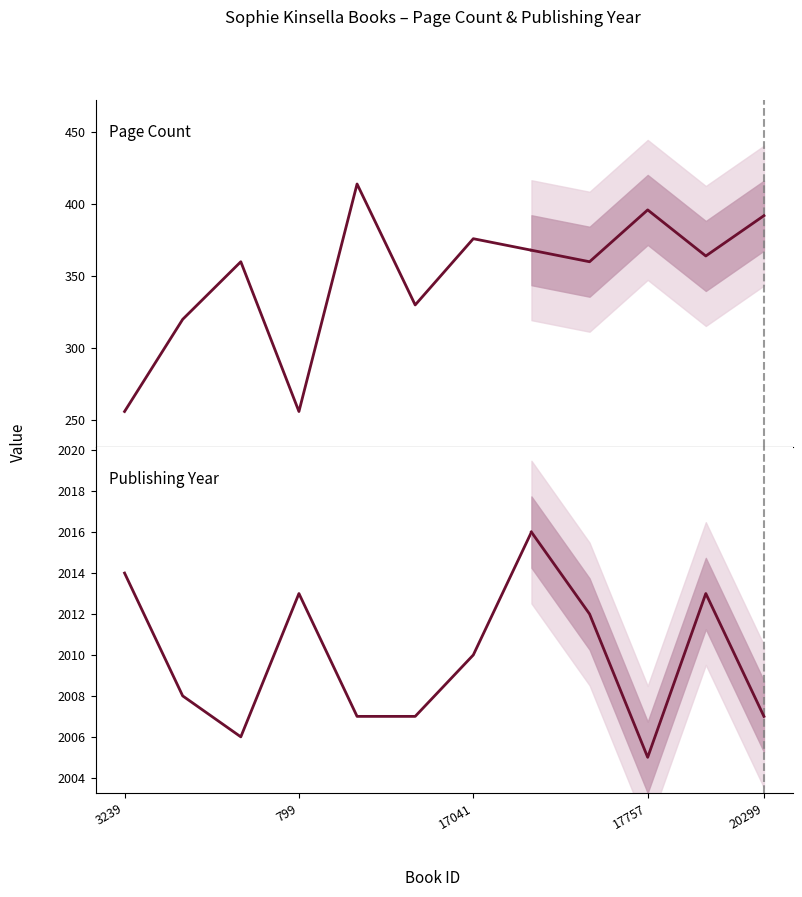

How many series are shown in this chart?

2